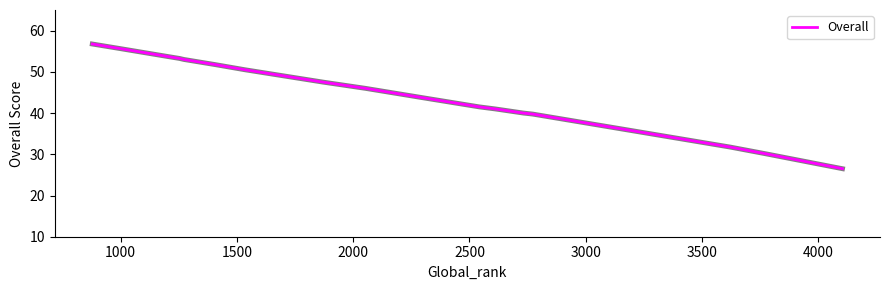

What is the greatest value displayed?

56.8